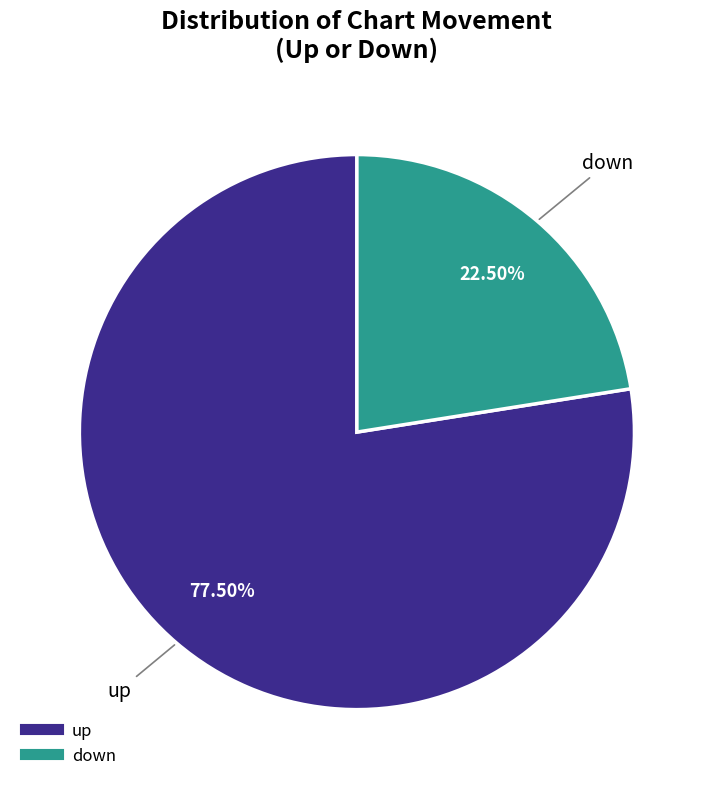

Is the sum of up and down greater than half?

Yes